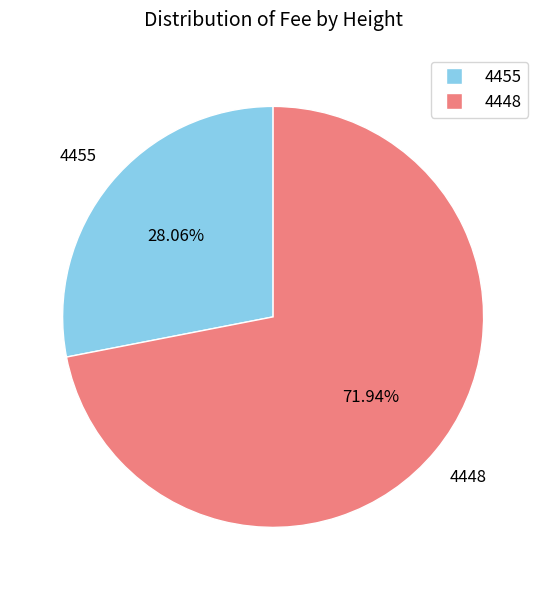

What percentage do 4448 and 4455 together represent?

100.0%